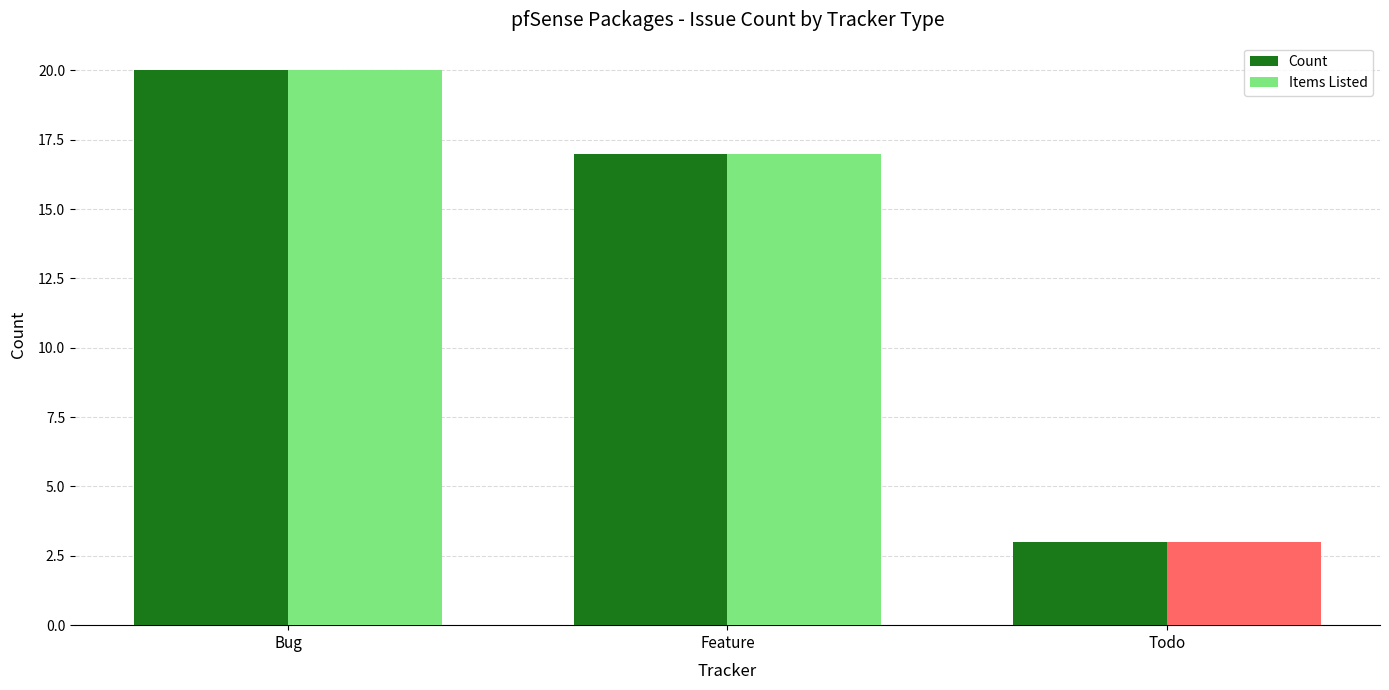

The Items Listed series shows 2 at Todo. True or false?

False